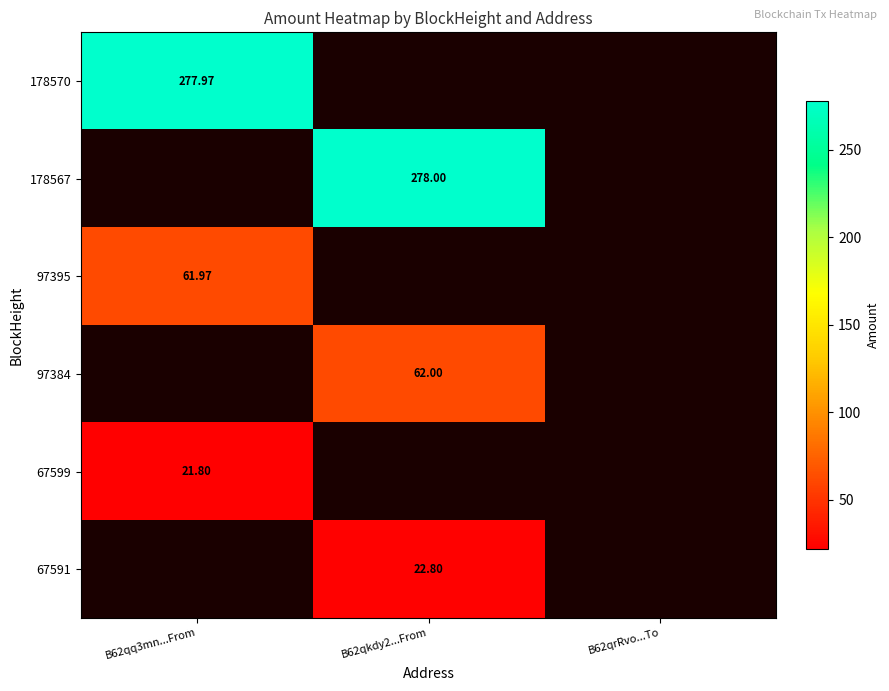

At which category does the chart reach its peak across all series?

B62qkdy2...From